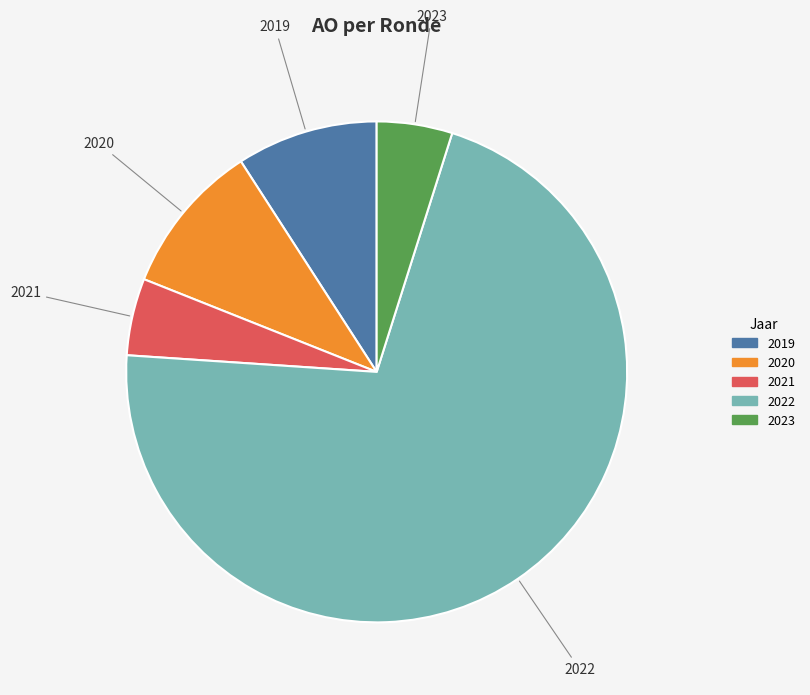

Combined, do 2021 and 2019 account for over 50%?

No